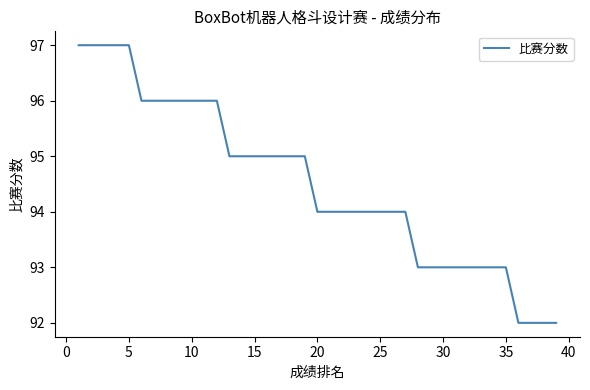

What is the maximum value shown in the chart?

97